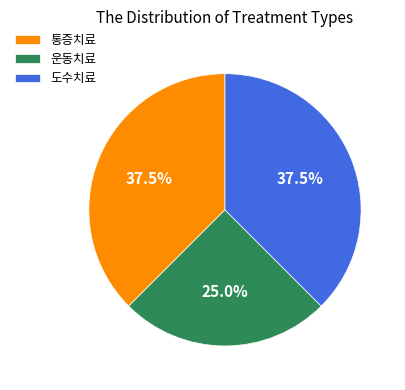

Between 도수치료 and 운동치료, which is larger?

도수치료